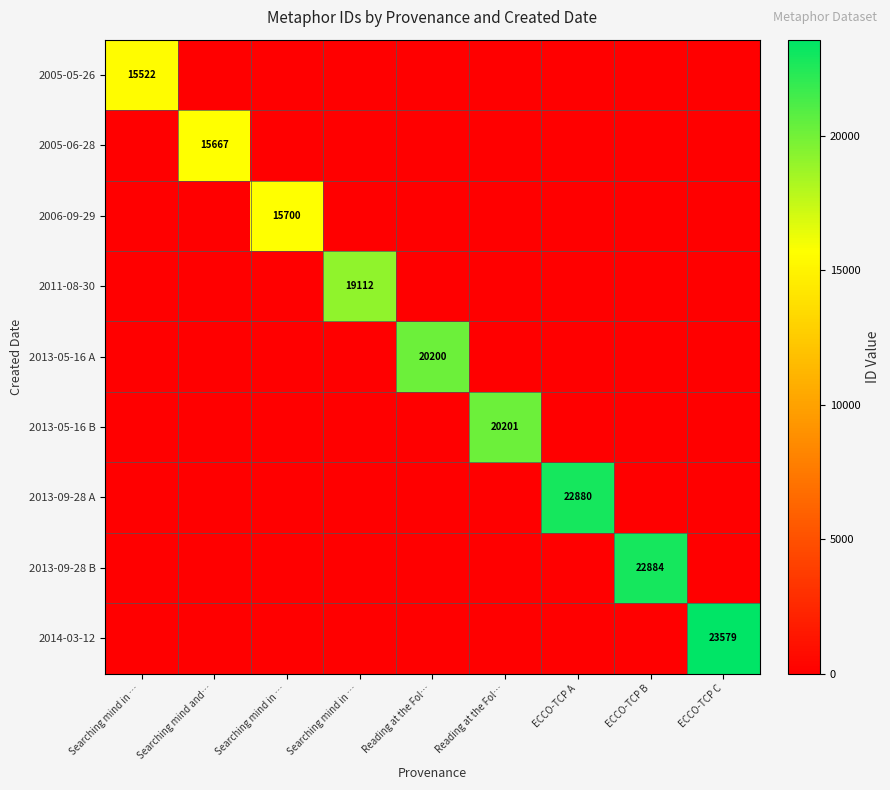

Which has a higher value, ECCO-TCP B or Reading at the Fol…?

ECCO-TCP B